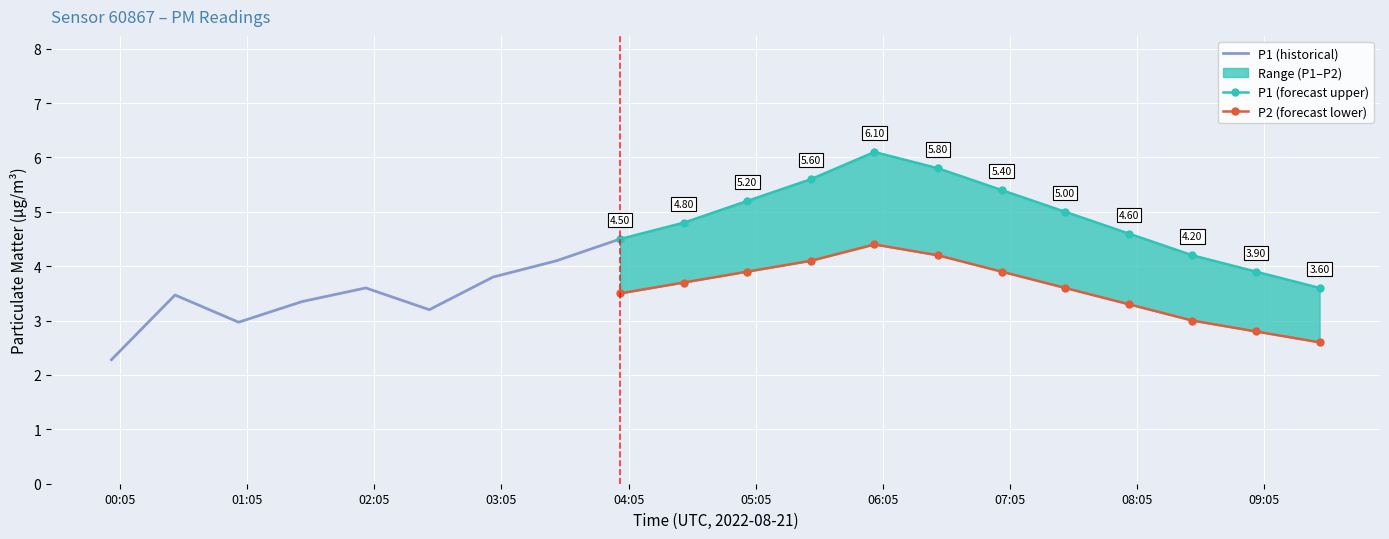

At which category is the sum across all series the highest?

06:01